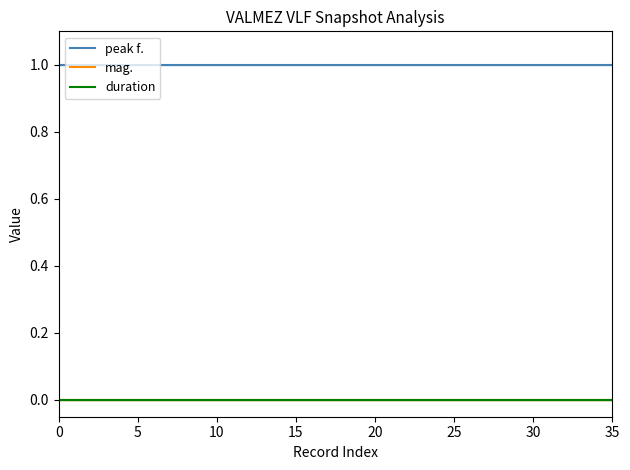

Reading left to right, extract all data points from this chart.

peak f.: 1	1	1	1	1	1	1	1	1	1	1	1	1	1	1	1	1	1	1	1	1	1	1	1	1	1	1	1	1	1	1	1	1	1	1	1
mag.: 0	0	0	0	0	0	0	0	0	0	0	0	0	0	0	0	0	0	0	0	0	0	0	0	0	0	0	0	0	0	0	0	0	0	0	0
duration: 0	0	0	0	0	0	0	0	0	0	0	0	0	0	0	0	0	0	0	0	0	0	0	0	0	0	0	0	0	0	0	0	0	0	0	0